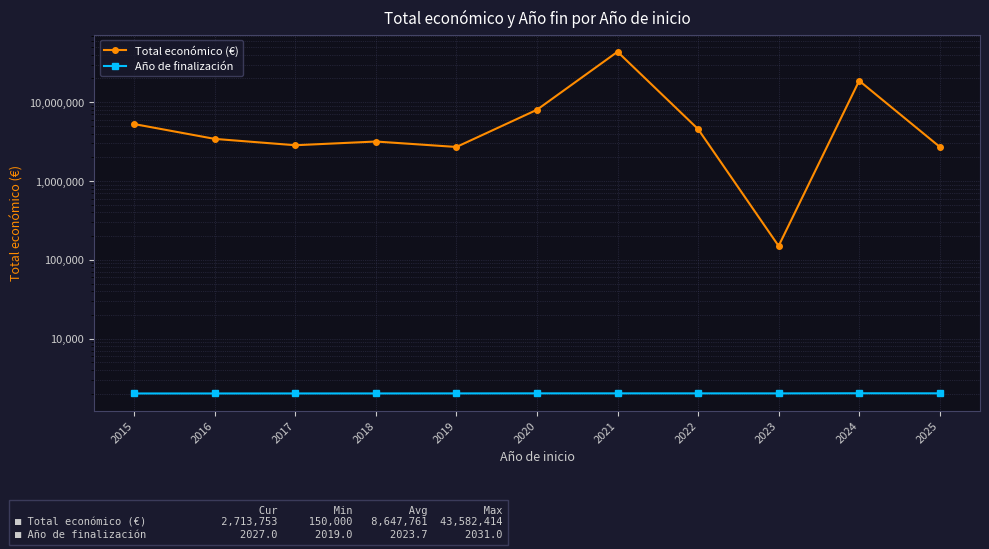

Read the Total económico (€) value at 2016.

3421405.6